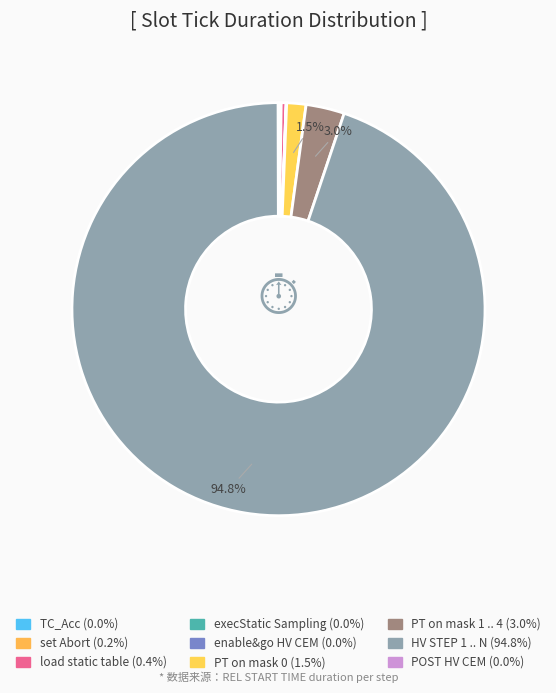

What percentage do PT on mask 1 .. 4 and set Abort together represent?

3.2%